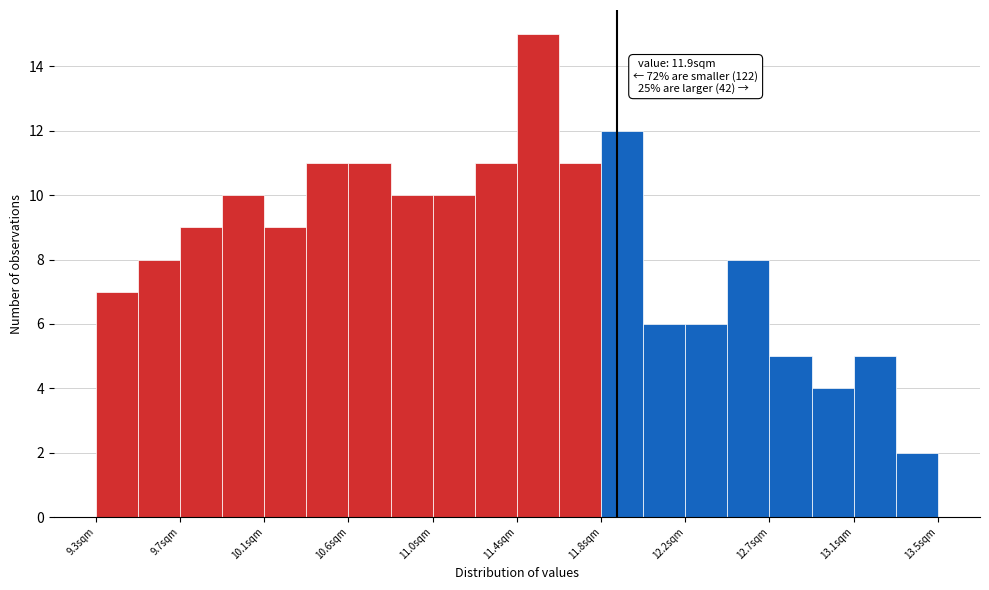

Which range on the x-axis has the tallest bar?

11.40 to 11.61